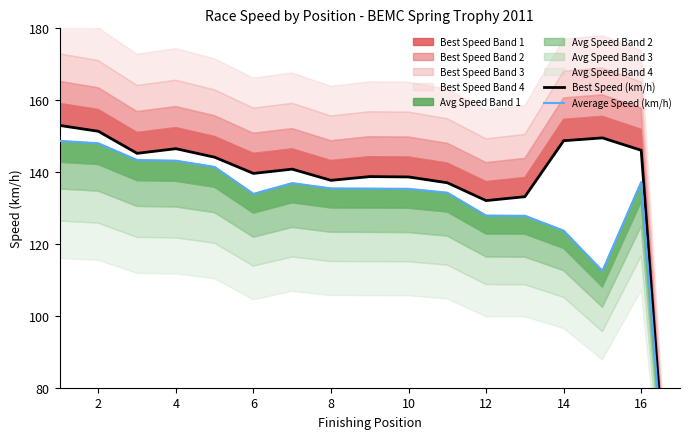

True or false: Best Speed (km/h) has more than 2 interior local peaks.

True